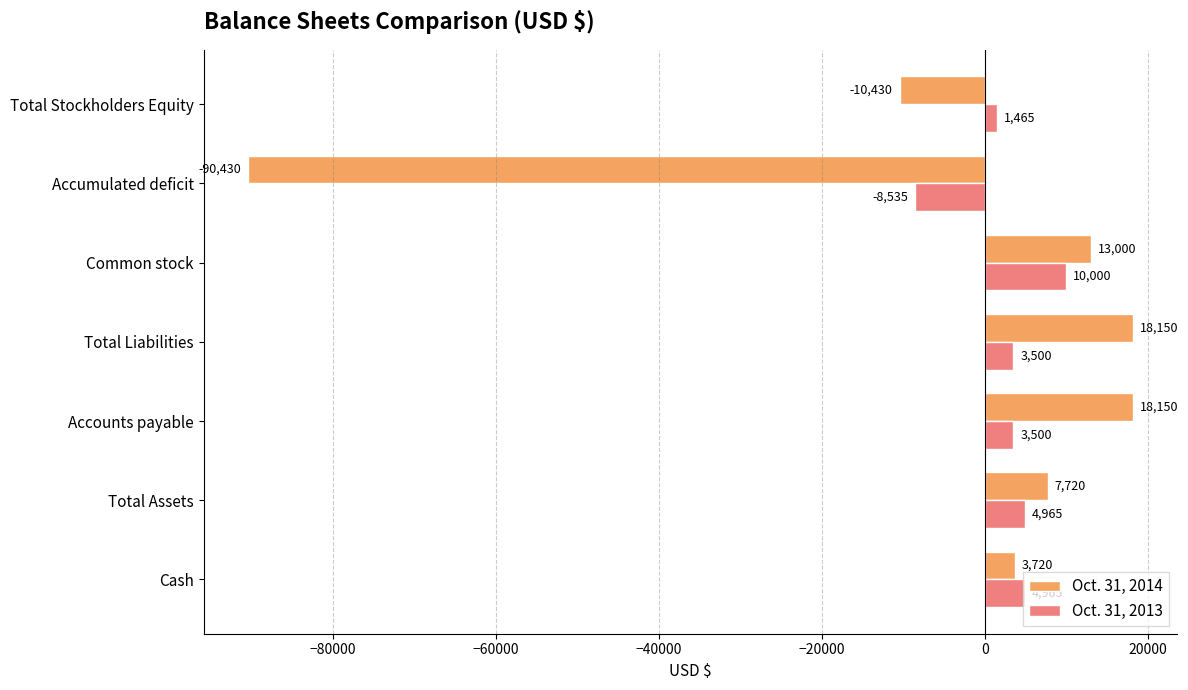

Rank the series by their average value, from lowest to highest.

Oct. 31, 2014, Oct. 31, 2013